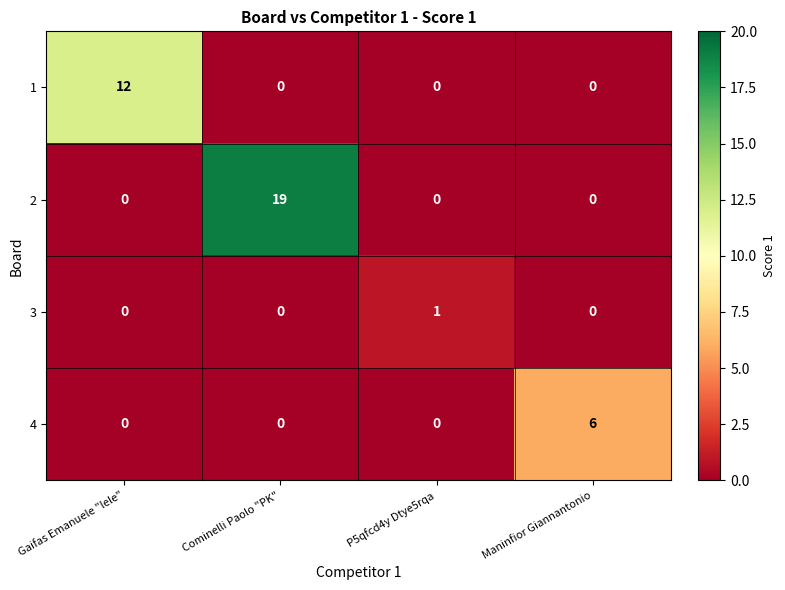

Which series has the largest total across all categories?

2